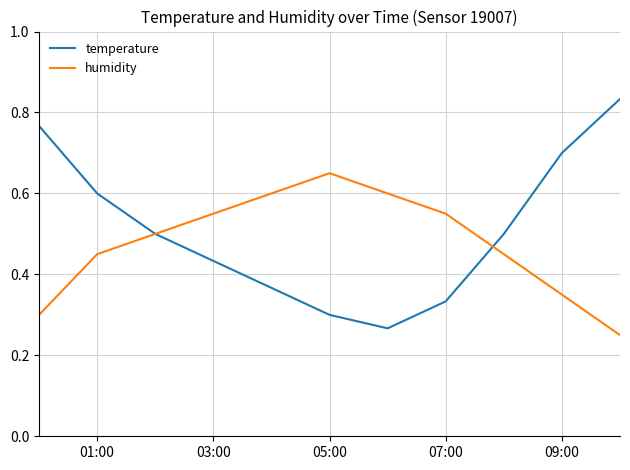

Which series has the largest range (max minus min)?

temperature